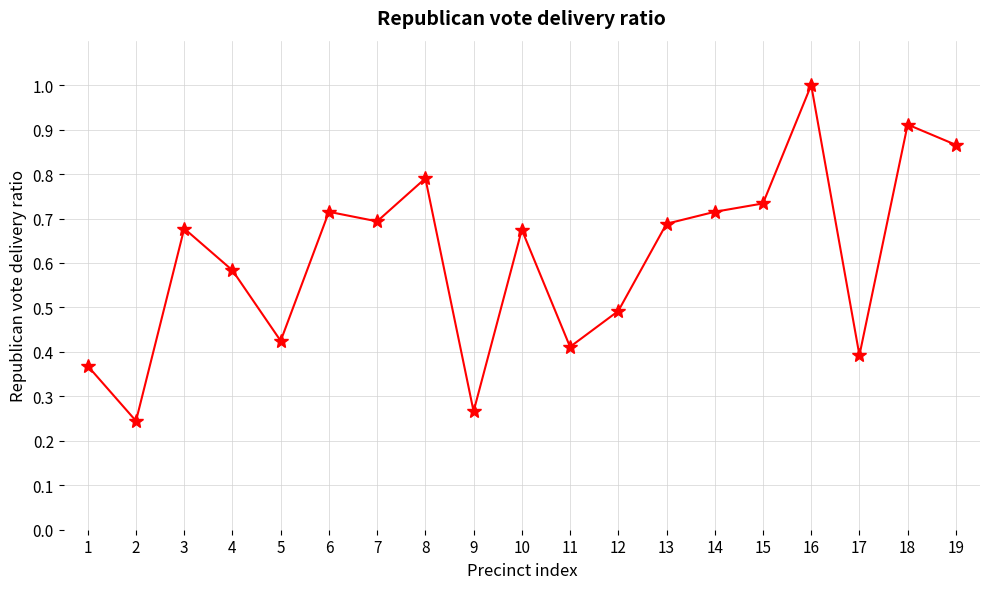

What is the sum of all values?

11.6